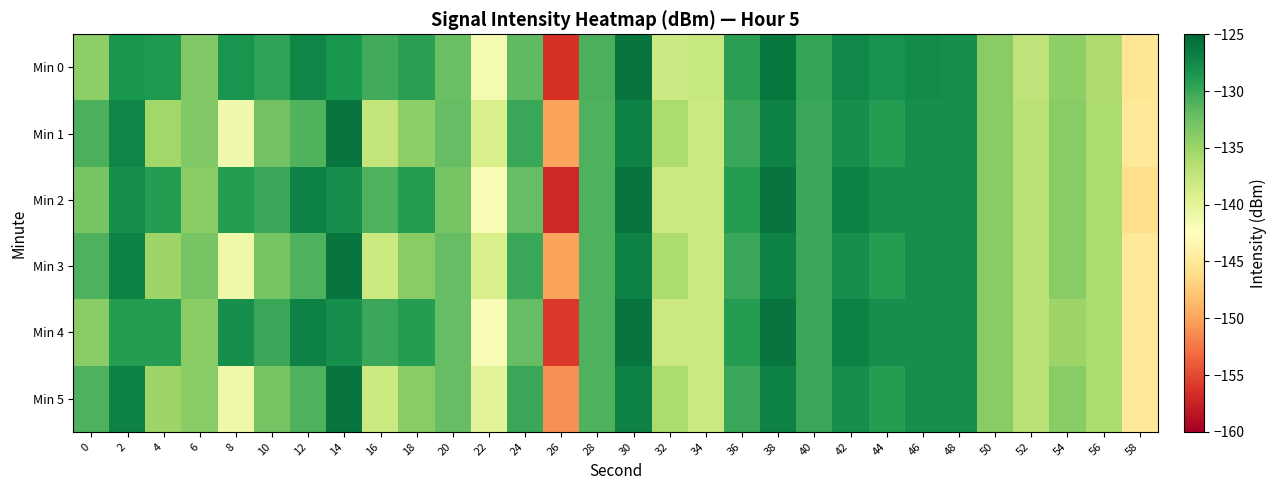

Reading left to right, what are all the values shown in this chart?

Min 0: 0=-134.2	2=-128.5	4=-128.8	6=-133.5	8=-128.3	10=-129.6	12=-127.2	14=-128.5	16=-130.3	18=-129.3	20=-132.3	22=-141.7	24=-131.7	26=-156.4	28=-130.8	30=-126.1	32=-138.2	34=-137.8	36=-129.3	38=-126.2	40=-129.8	42=-127.4	44=-128.2	46=-127.7	48=-127.9	50=-134.0	52=-137.2	54=-134.3	56=-136.1	58=-145.3
Min 1: 0=-130.8	2=-127.3	4=-135.3	6=-133.6	8=-141.2	10=-132.8	12=-131.1	14=-126.0	16=-137.5	18=-134.2	20=-132.0	22=-139.0	24=-130.0	26=-150.0	28=-131.0	30=-127.0	32=-136.0	34=-138.0	36=-130.0	38=-127.0	40=-130.0	42=-128.0	44=-129.0	46=-128.0	48=-128.0	50=-134.0	52=-137.0	54=-134.0	56=-136.0	58=-145.0
Min 2: 0=-133.0	2=-128.0	4=-129.0	6=-134.0	8=-129.0	10=-130.0	12=-127.0	14=-128.0	16=-131.0	18=-129.0	20=-133.0	22=-142.0	24=-132.0	26=-157.0	28=-131.0	30=-126.0	32=-138.0	34=-138.0	36=-129.0	38=-126.0	40=-130.0	42=-127.0	44=-128.0	46=-128.0	48=-128.0	50=-134.0	52=-137.0	54=-134.0	56=-136.0	58=-146.0
Min 3: 0=-131.0	2=-127.0	4=-135.0	6=-133.0	8=-141.0	10=-133.0	12=-131.0	14=-126.0	16=-138.0	18=-134.0	20=-132.0	22=-139.0	24=-130.0	26=-150.0	28=-131.0	30=-127.0	32=-136.0	34=-138.0	36=-130.0	38=-127.0	40=-130.0	42=-128.0	44=-129.0	46=-128.0	48=-128.0	50=-134.0	52=-137.0	54=-134.0	56=-136.0	58=-145.0
Min 4: 0=-134.0	2=-129.0	4=-129.0	6=-134.0	8=-128.0	10=-130.0	12=-127.0	14=-128.0	16=-130.0	18=-129.0	20=-132.0	22=-142.0	24=-132.0	26=-156.0	28=-131.0	30=-126.0	32=-138.0	34=-138.0	36=-129.0	38=-126.0	40=-130.0	42=-127.0	44=-128.0	46=-128.0	48=-128.0	50=-134.0	52=-137.0	54=-135.0	56=-136.0	58=-145.0
Min 5: 0=-131.0	2=-127.0	4=-135.0	6=-134.0	8=-141.0	10=-133.0	12=-131.0	14=-126.0	16=-138.0	18=-134.0	20=-132.0	22=-140.0	24=-130.0	26=-151.0	28=-131.0	30=-127.0	32=-136.0	34=-138.0	36=-130.0	38=-127.0	40=-130.0	42=-128.0	44=-129.0	46=-128.0	48=-128.0	50=-134.0	52=-137.0	54=-134.0	56=-136.0	58=-145.0